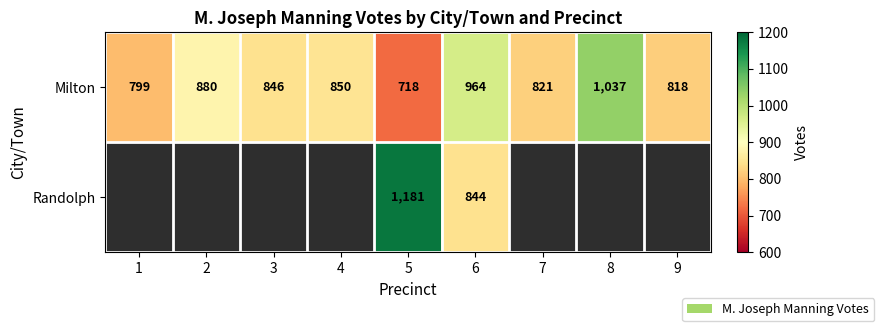

The value of Milton at 7 is 821. True or false?

True